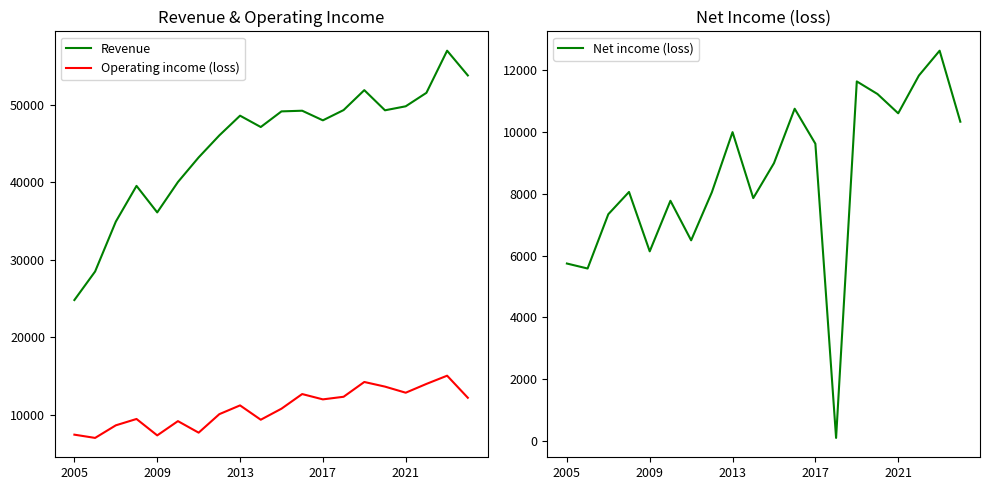

Which series has the largest range (max minus min)?

Revenue